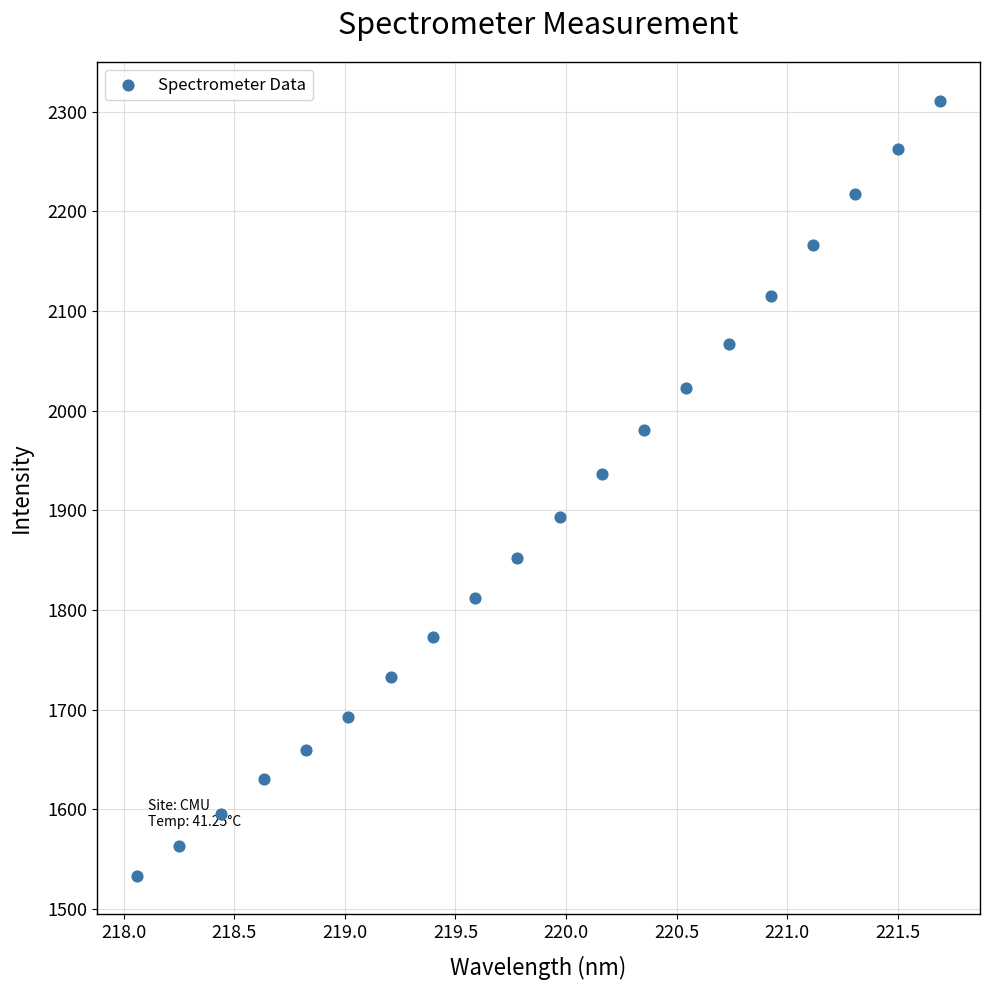

What Y value in the scatter plot is closest to 1922?

1936.5